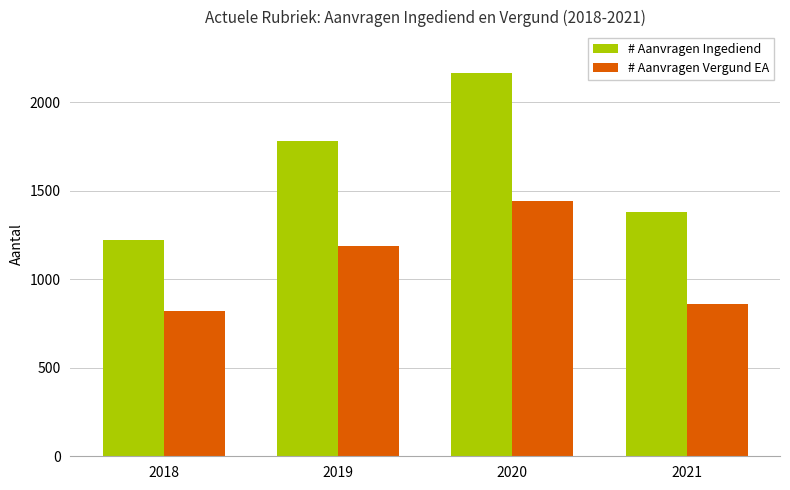

Does the chart contain any negative values?

No